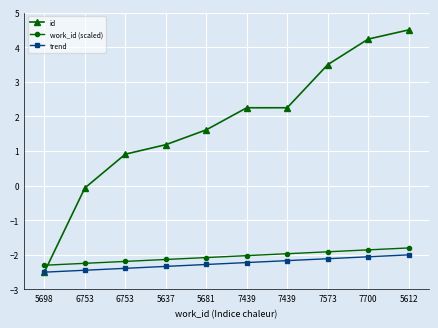

The value of id at 5681 is 1.6. True or false?

True